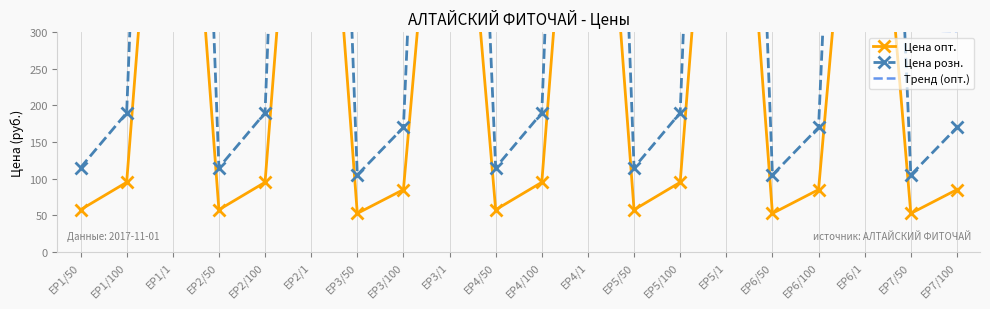

Reading left to right, transcribe all the data shown in this chart.

Цена опт.: 57.5	95.0	900.0	57.5	95.0	900.0	52.5	85.0	800.0	57.5	95.0	900.0	57.5	95.0	900.0	52.5	85.0	800.0	52.5	85.0
Цена розн.: 115.0	190.0	1800.0	115.0	190.0	1800.0	105.0	170.0	1600.0	115.0	190.0	1800.0	115.0	190.0	1800.0	105.0	170.0	1600.0	105.0	170.0
Тренд (опт.): 320.5	319.5	318.5	317.5	316.6	315.6	314.6	313.6	312.6	311.6	310.6	309.6	308.7	307.7	306.7	305.7	304.7	303.7	302.7	301.7